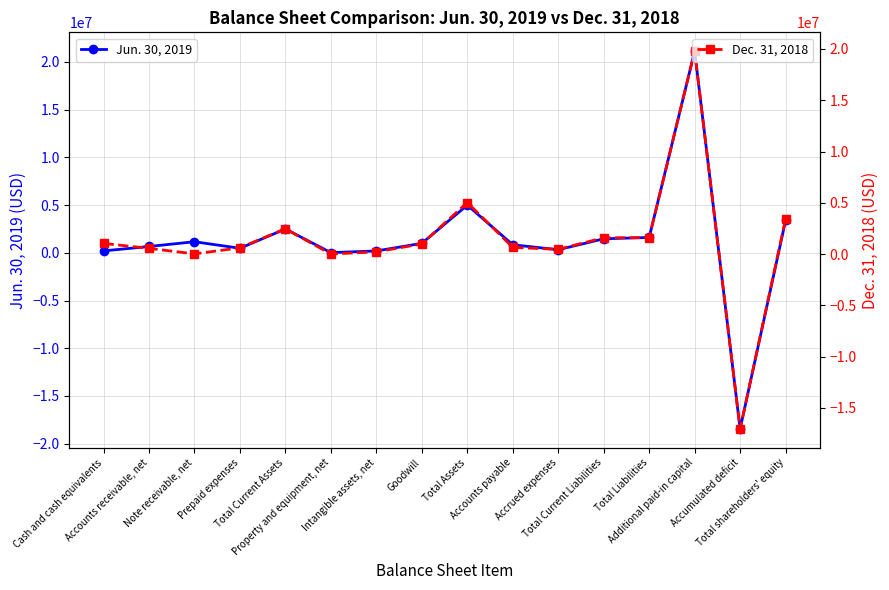

What is the average value of the Jun. 30, 2019 series?

1341836